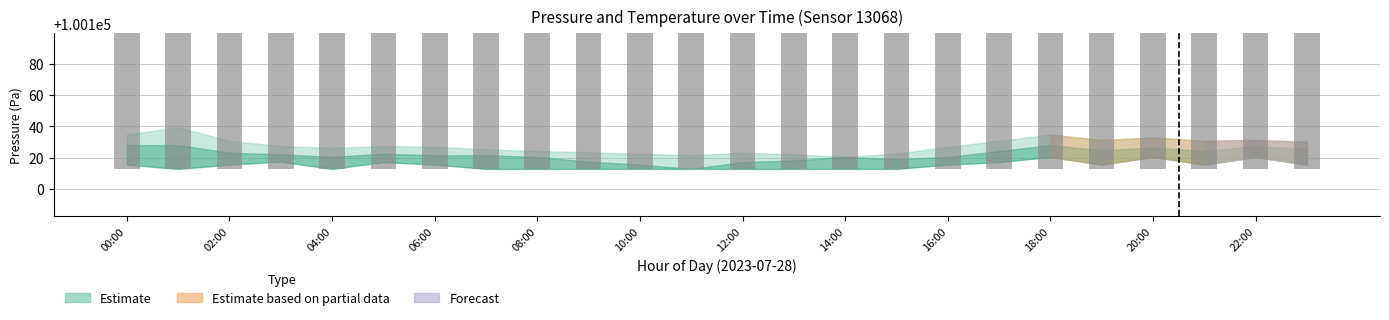

Read the value at 14:00.

100112.8